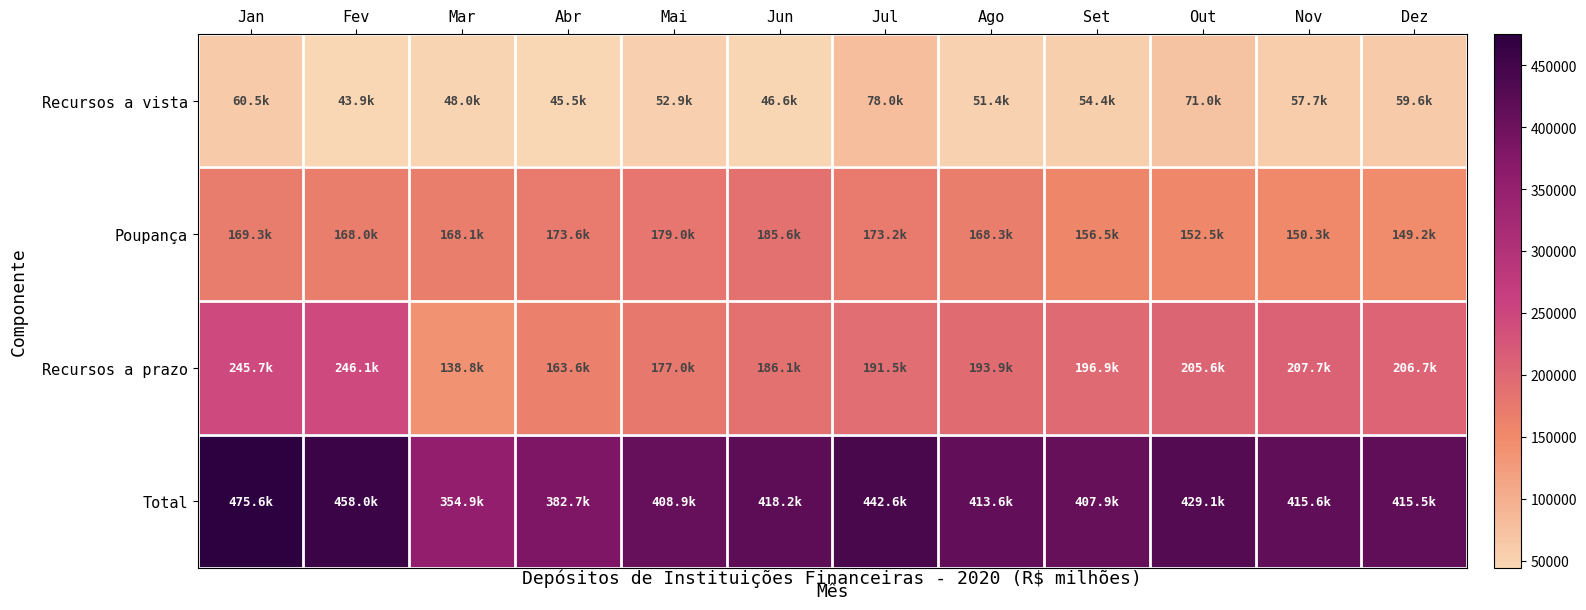

Rank the series by their maximum value, from lowest to highest.

Recursos a vista, Poupança, Recursos a prazo, Total